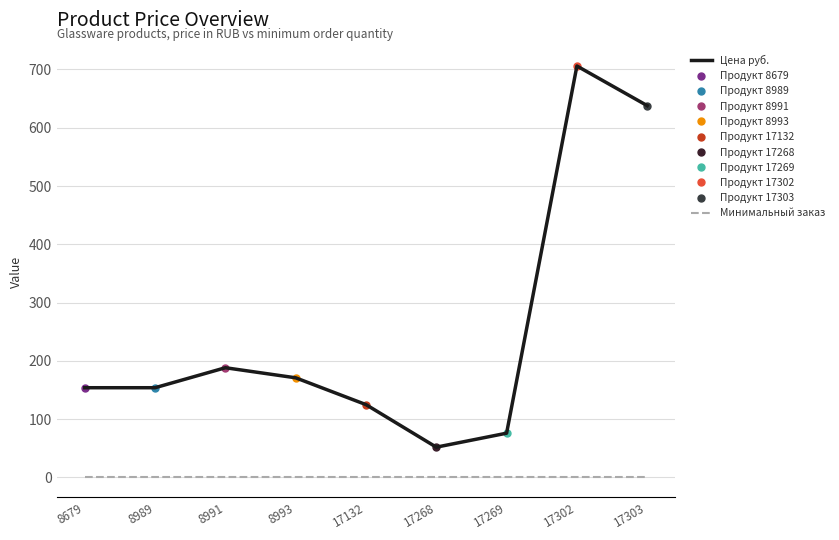

True or false: the data has more than 2 interior local peaks.

False